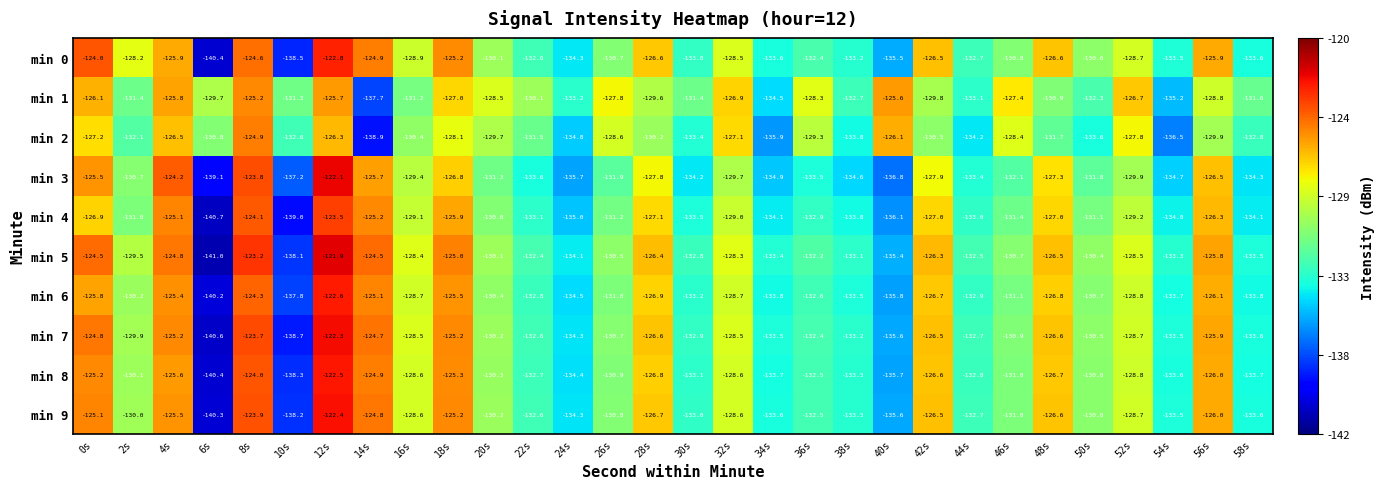

At which category is the sum across all series the highest?

12s